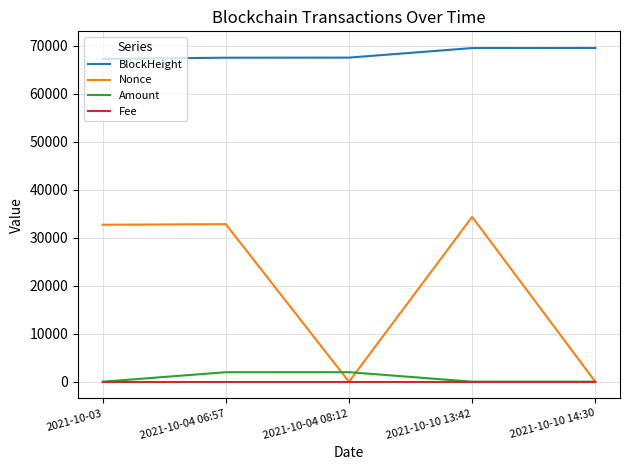

Does the chart have visible grid lines?

Yes